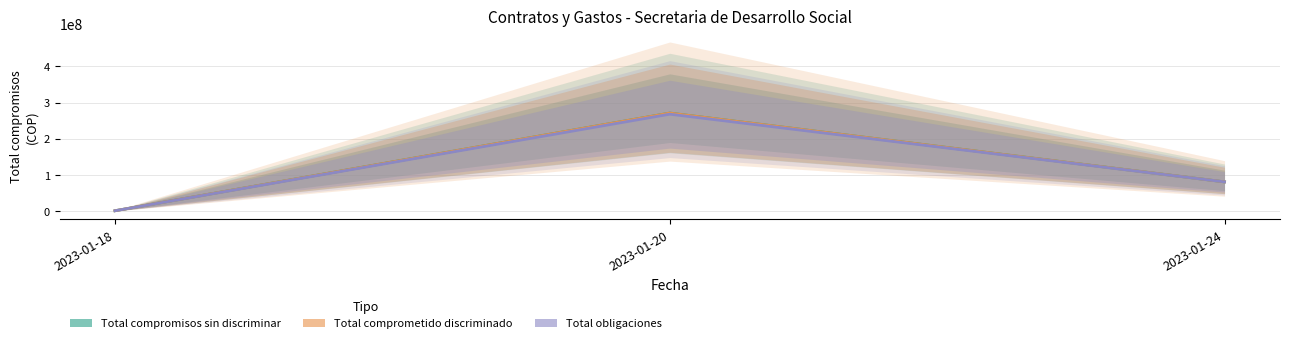

How many Total compromisos sin discriminar values are between 1087570 and 271200000?

3